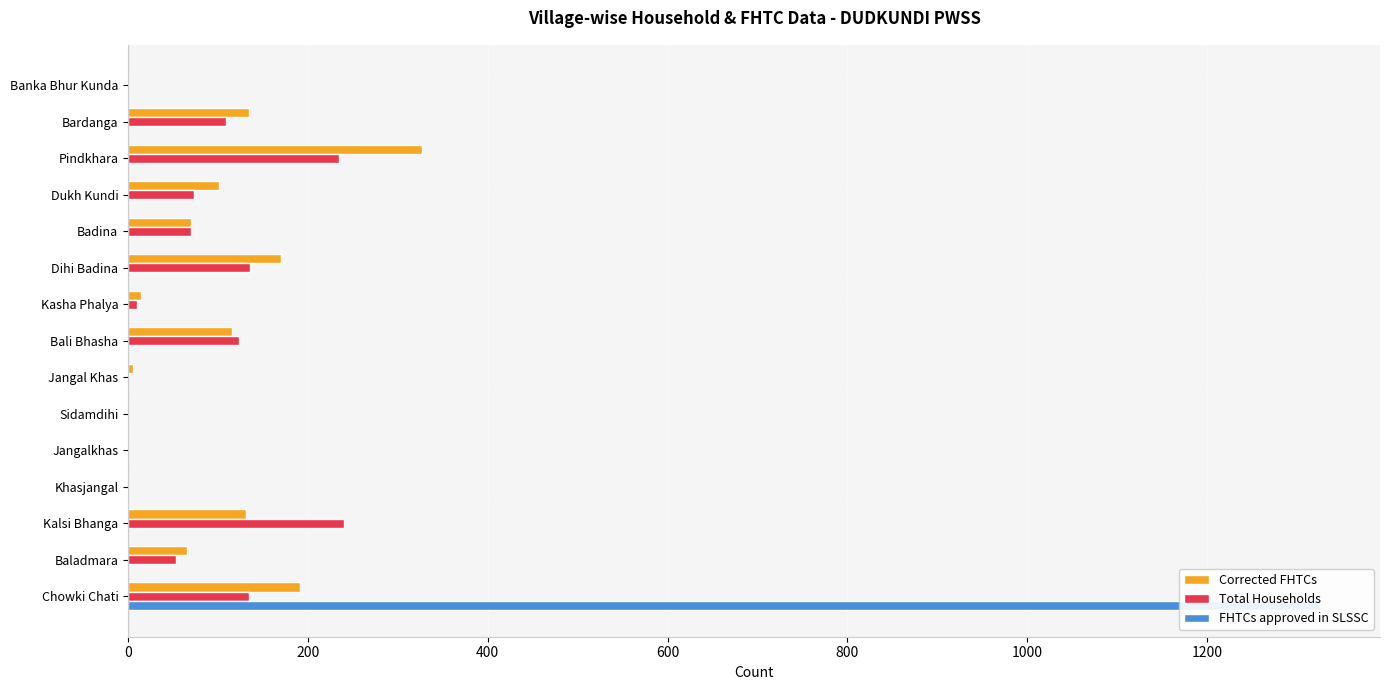

Which has a higher value, Sidamdihi or Baladmara?

Baladmara